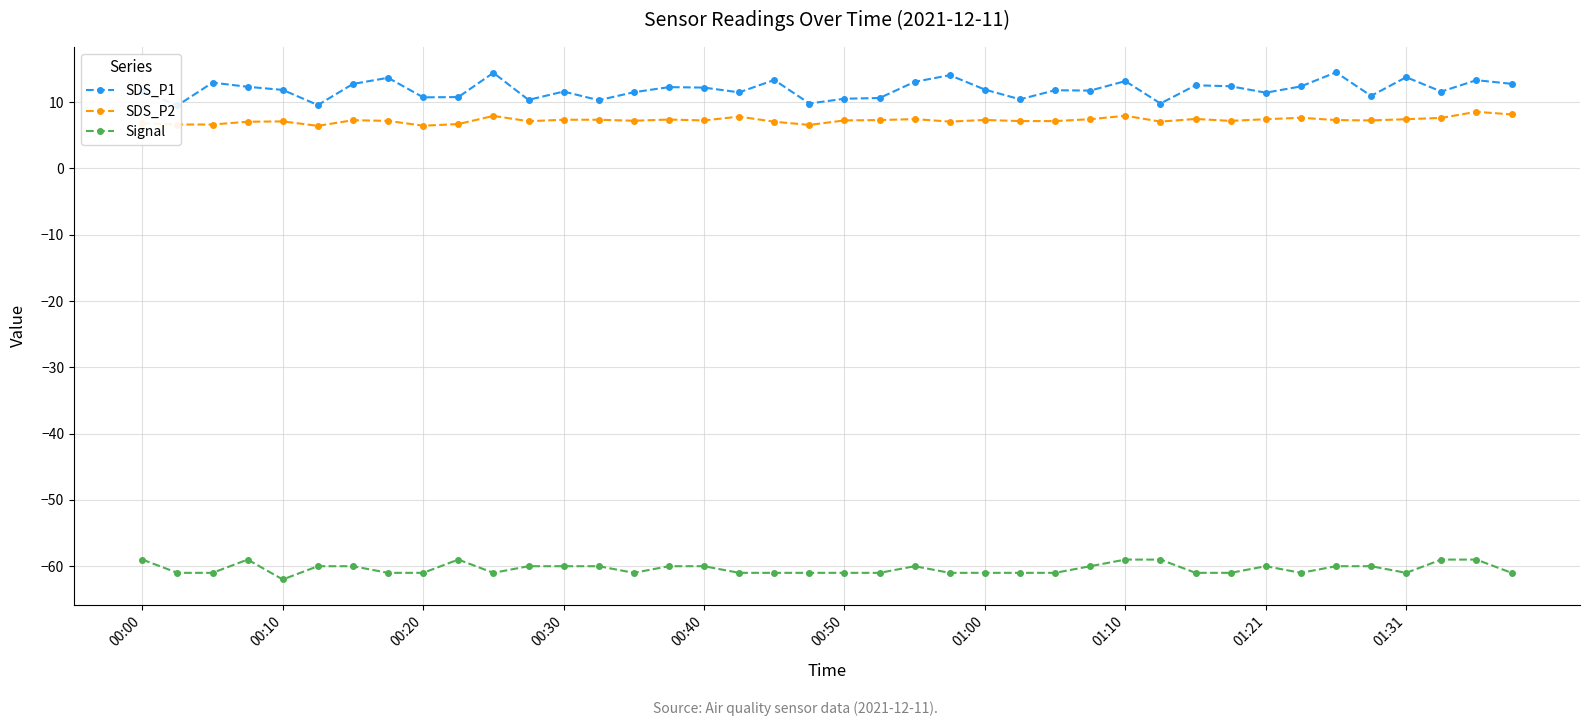

Reading right to left, what are all the values shown in this chart?

SDS_P1: 12.8	13.3	11.6	13.8	10.9	14.5	12.4	11.4	12.4	12.6	9.8	13.2	11.8	11.8	10.4	11.9	14.1	13.1	10.6	10.5	9.8	13.3	11.5	12.2	12.3	11.5	10.3	11.6	10.3	14.4	10.8	10.7	13.7	12.8	9.6	11.8	12.3	12.9	9.5	11.6
SDS_P2: 8.2	8.6	7.6	7.4	7.2	7.3	7.7	7.4	7.2	7.5	7.1	8.0	7.4	7.2	7.2	7.3	7.1	7.5	7.3	7.2	6.6	7.0	7.8	7.2	7.4	7.2	7.3	7.3	7.1	7.9	6.7	6.5	7.2	7.3	6.4	7.1	7.0	6.6	6.6	6.8
Signal: -61.0	-59.0	-59.0	-61.0	-60.0	-60.0	-61.0	-60.0	-61.0	-61.0	-59.0	-59.0	-60.0	-61.0	-61.0	-61.0	-61.0	-60.0	-61.0	-61.0	-61.0	-61.0	-61.0	-60.0	-60.0	-61.0	-60.0	-60.0	-60.0	-61.0	-59.0	-61.0	-61.0	-60.0	-60.0	-62.0	-59.0	-61.0	-61.0	-59.0